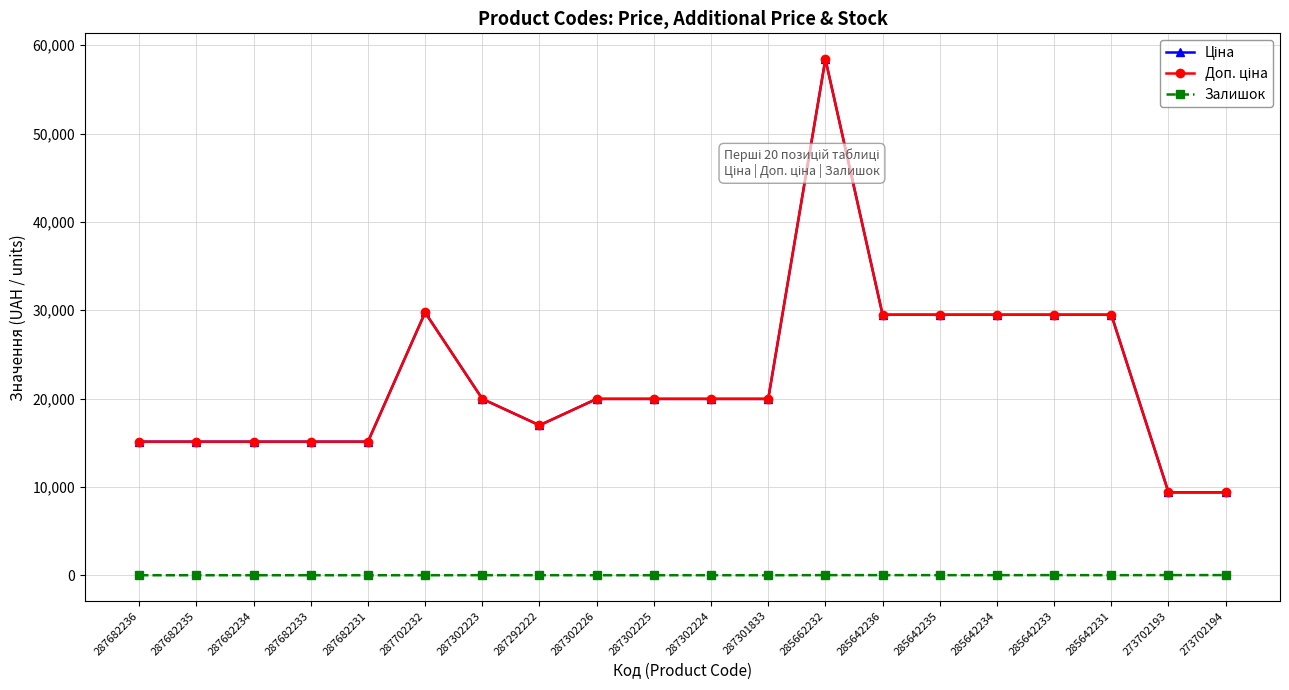

The value of Залишок at 285642236 is 18.2. True or false?

False